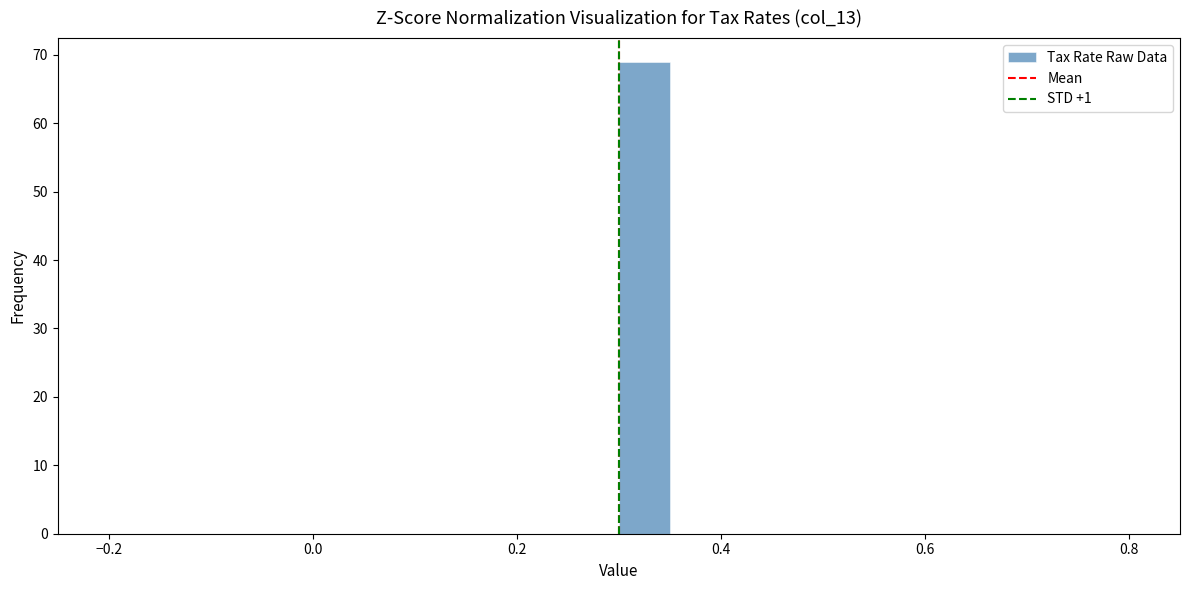

Around what value on the x-axis is the tallest bar? Give the approximate position of its centre, as read against the axis.

0.32